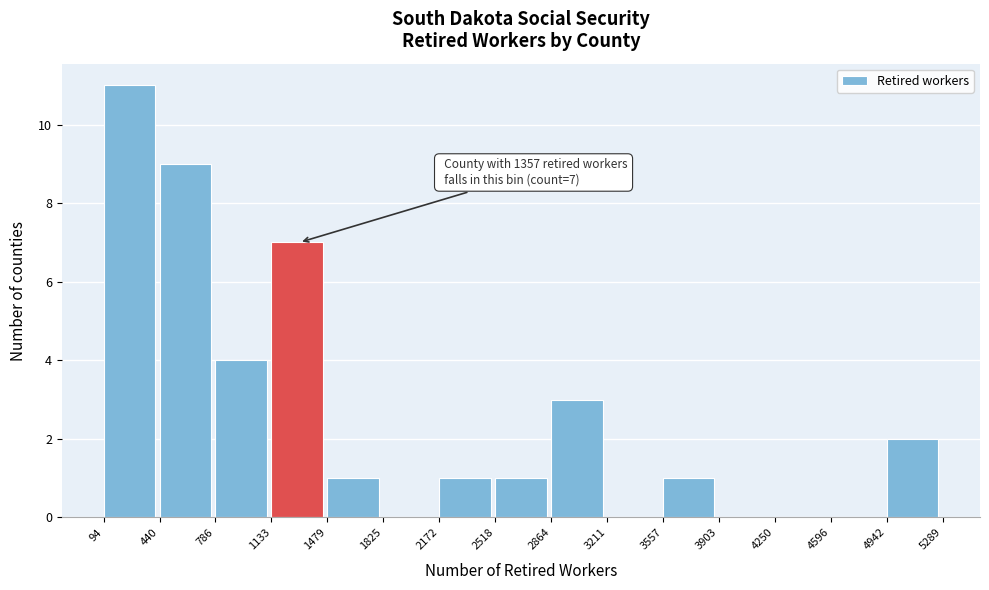

Which range on the x-axis has the tallest bar?

94 to 440